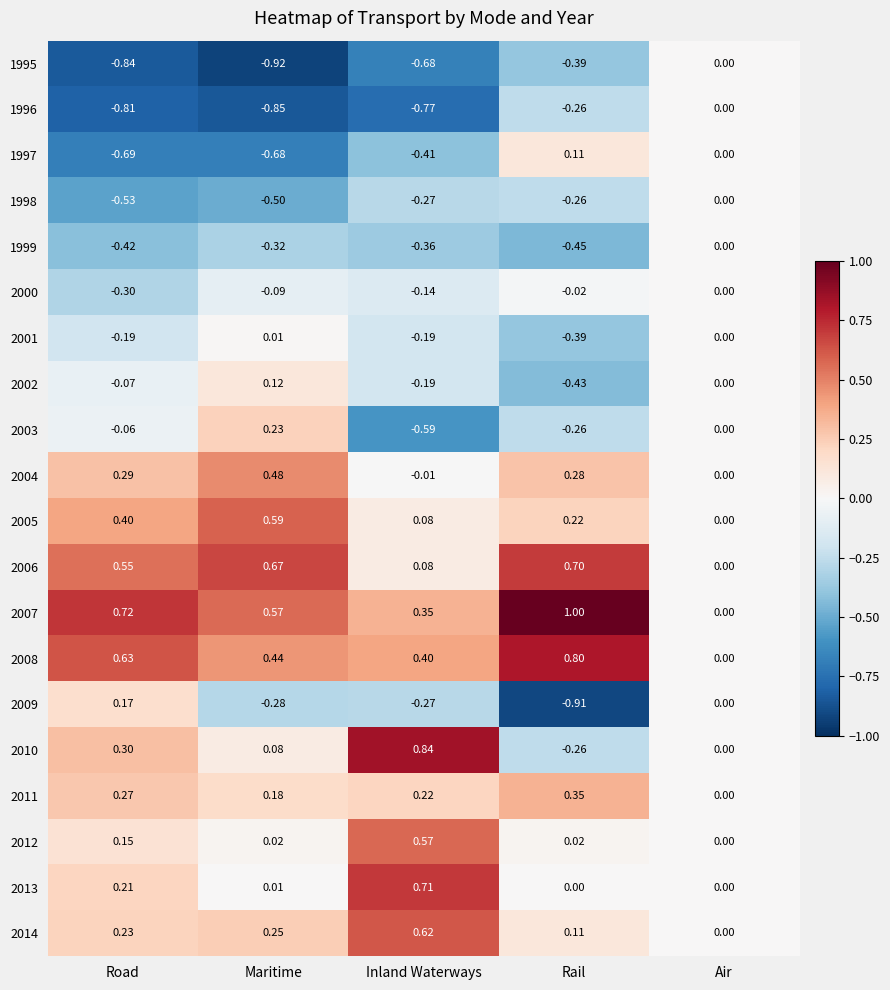

Is the value of 2009 at Rail greater than the value of 2013 at Inland Waterways?

No